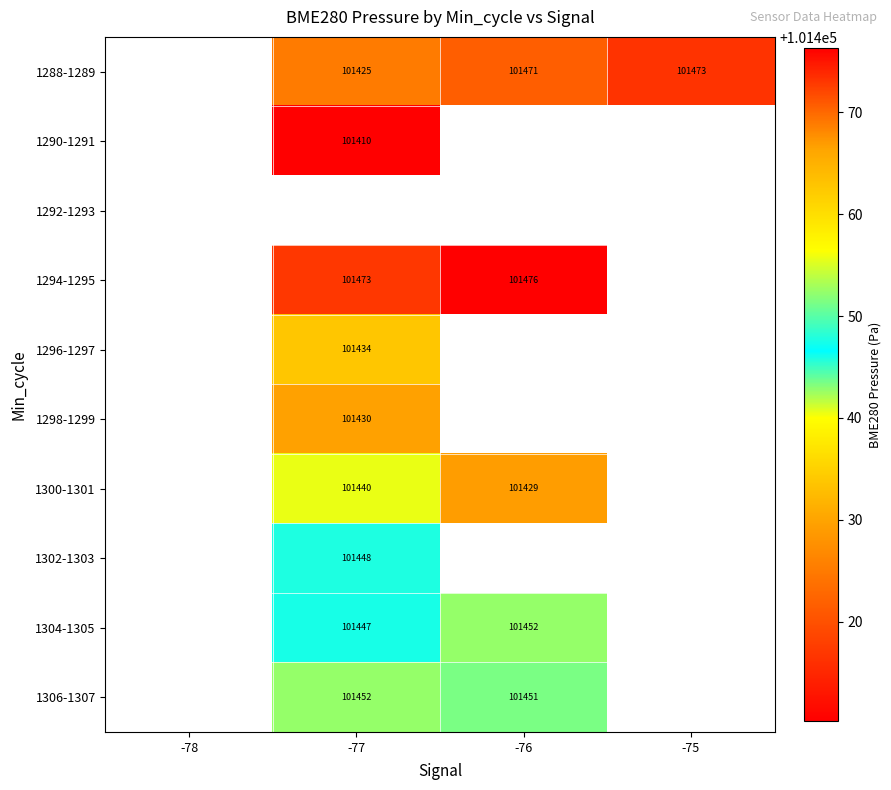

The 1306-1307 series shows 158552.9 at -77. True or false?

False